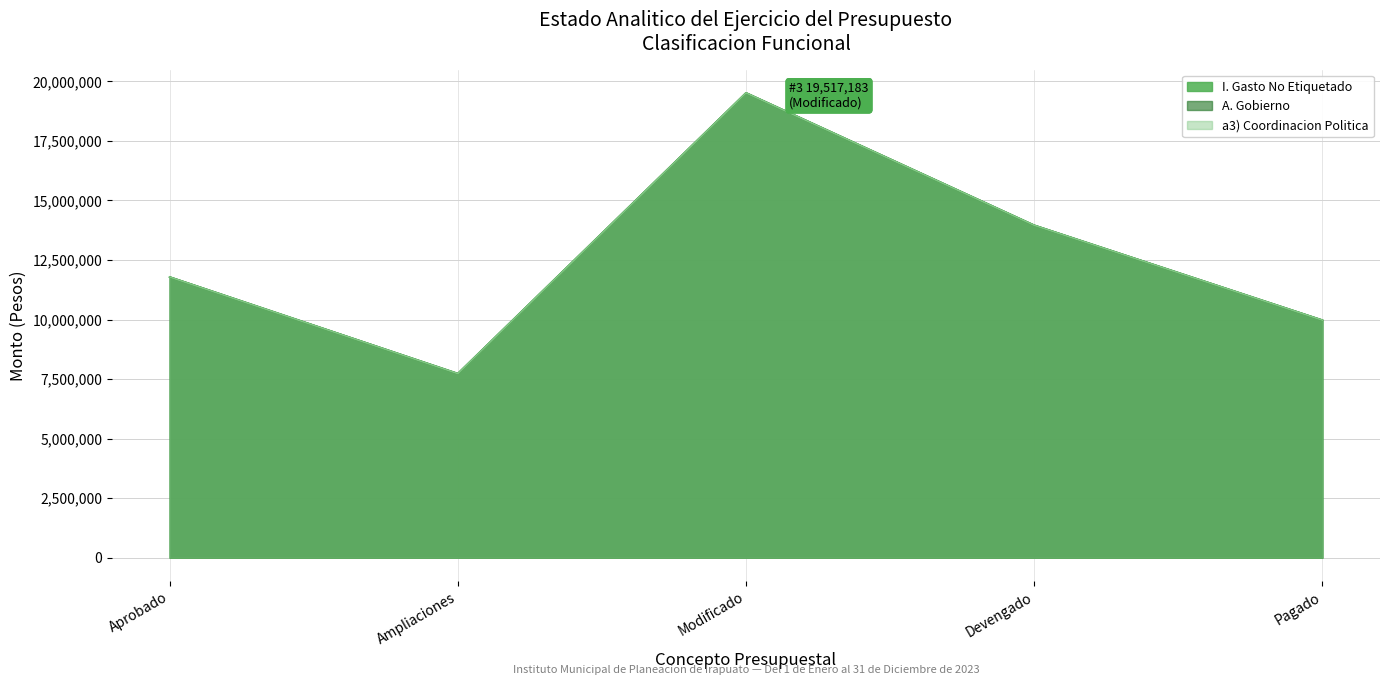

What is the average value of the A. Gobierno series?

12593515.6